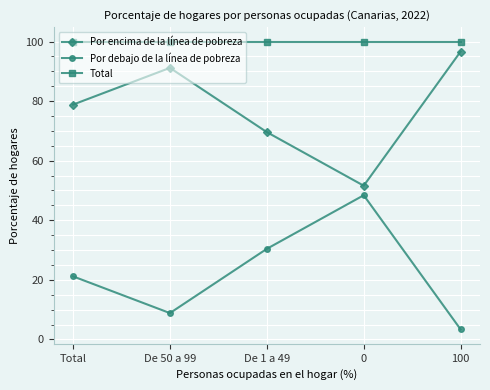

True or false: Total and Por debajo de la línea de pobreza cross at least once.

False